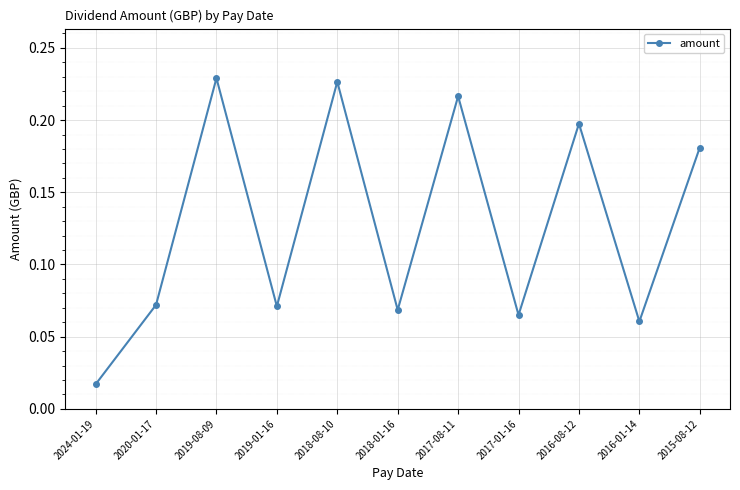

Between 2020-01-17 and 2015-08-12, which is larger?

2015-08-12